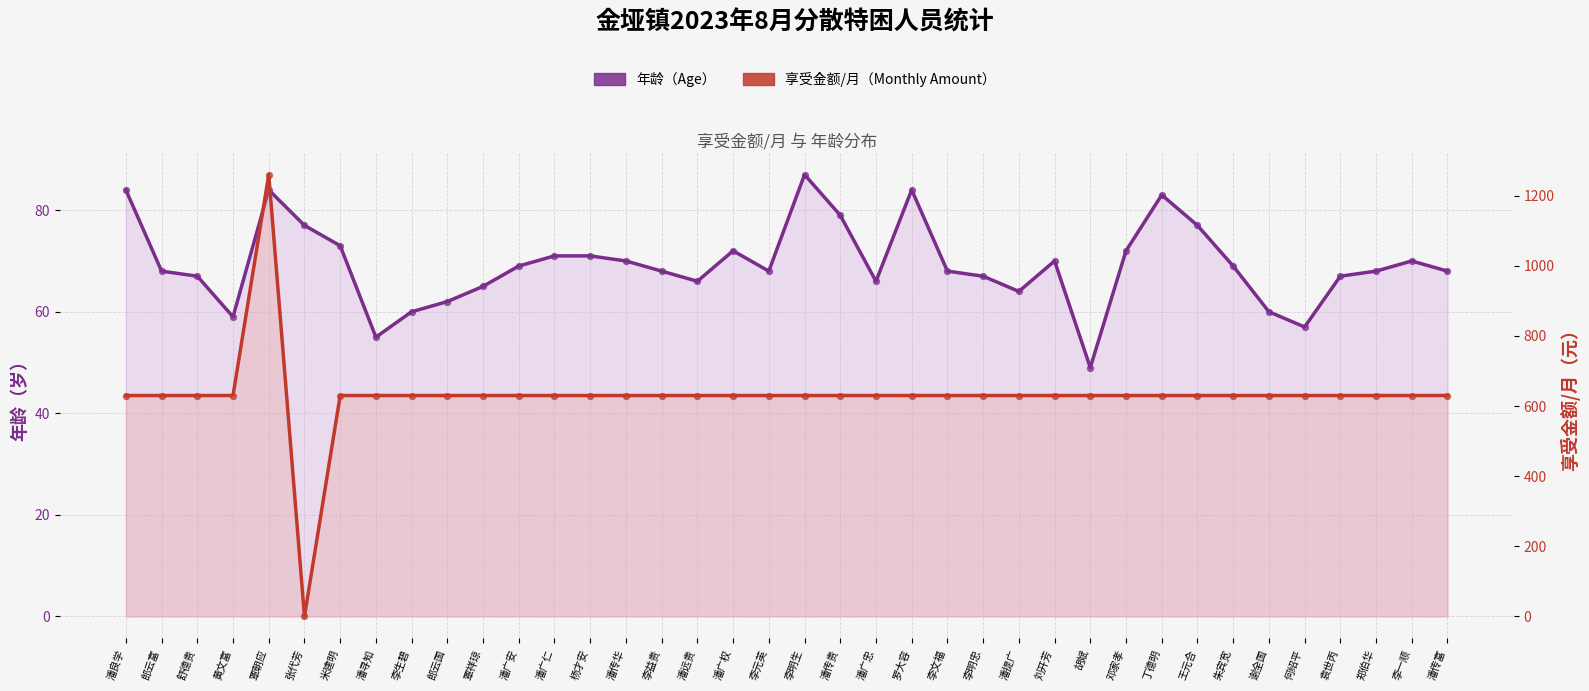

What are all the series names shown in the legend?

年龄（Age）, 享受金额/月（Monthly Amount）